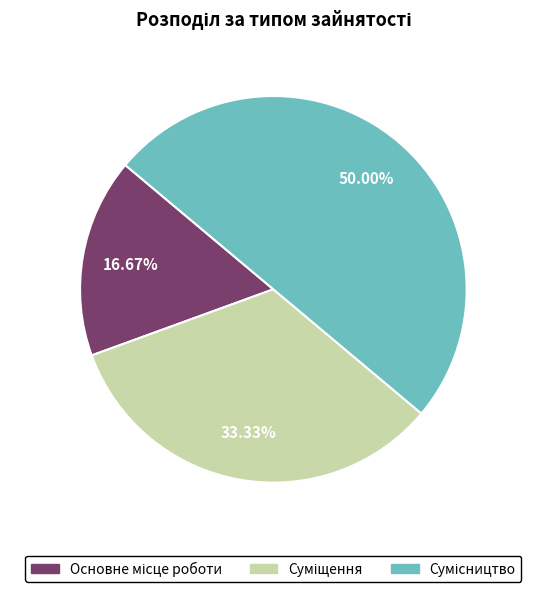

What is the change in value from Основне місце роботи to Суміщення?

+1